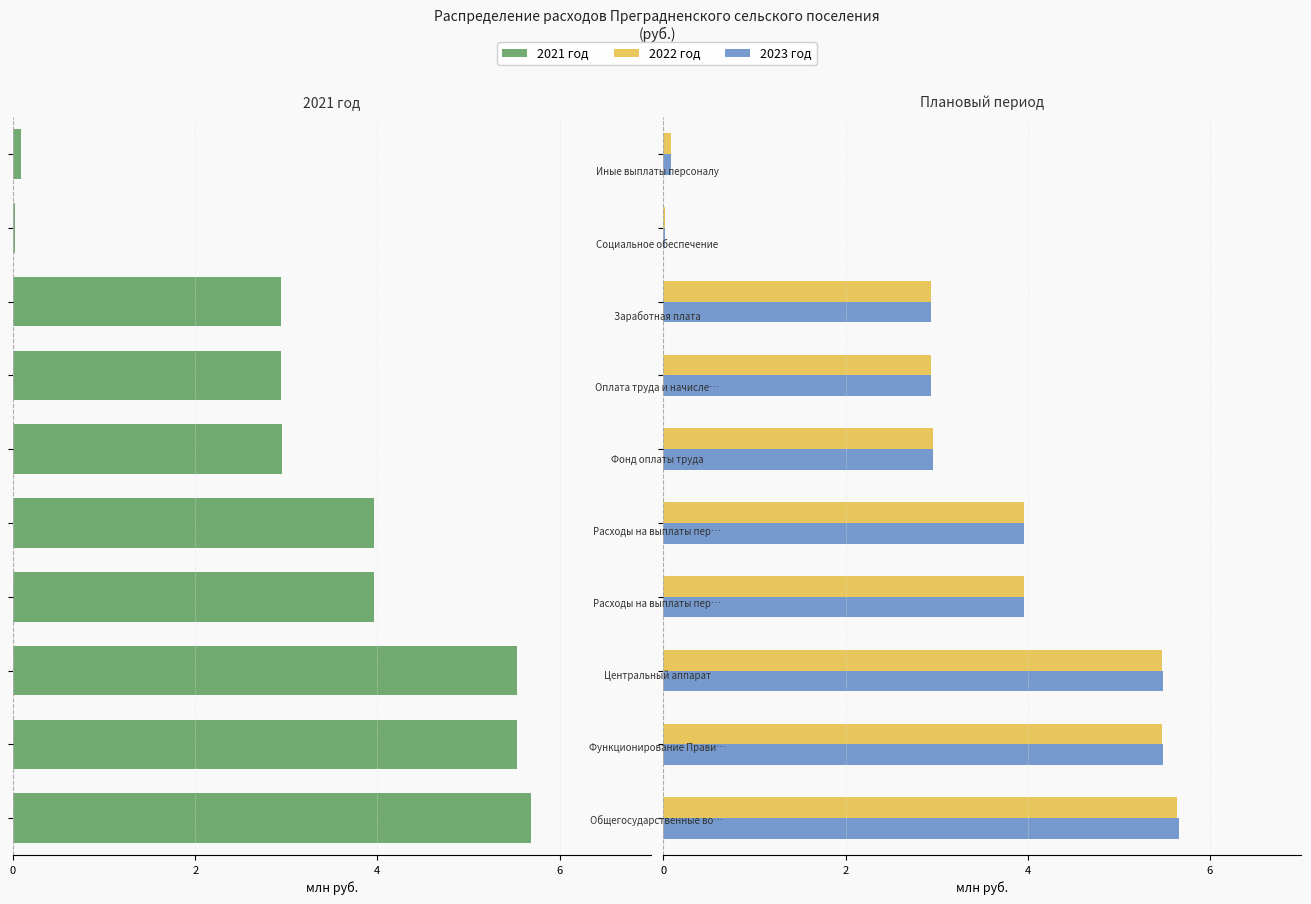

At how many categories does at least one series exceed -2?

10